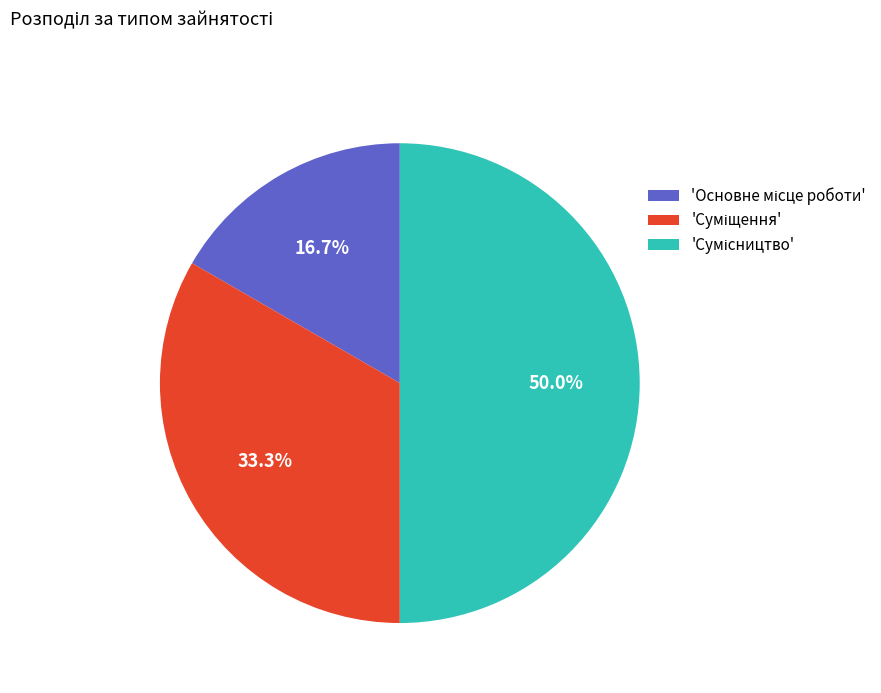

How many slices are in this pie chart?

3